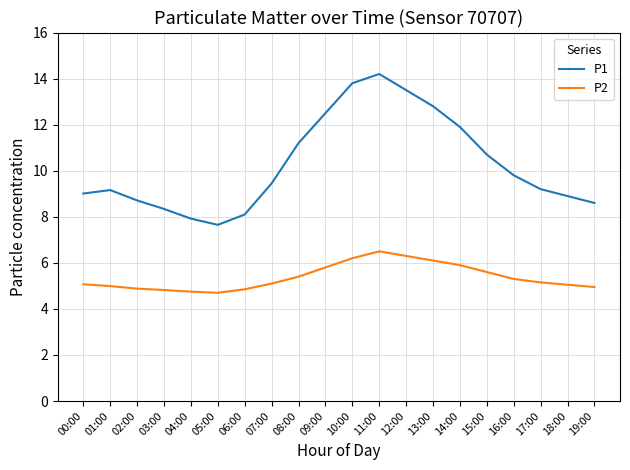

True or false: P2 has more than 0 points higher than both neighbors.

True